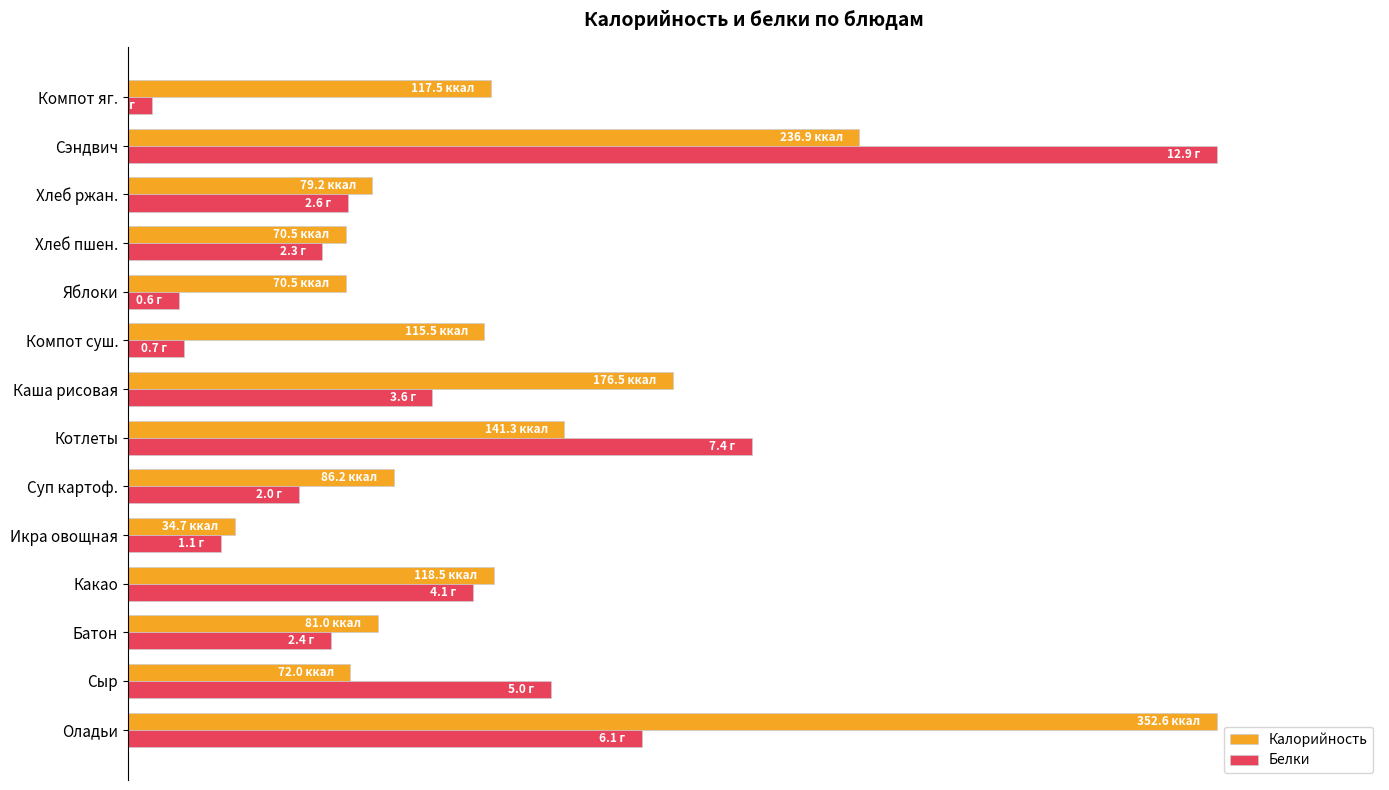

What are all the series names shown in the legend?

Калорийность, Белки